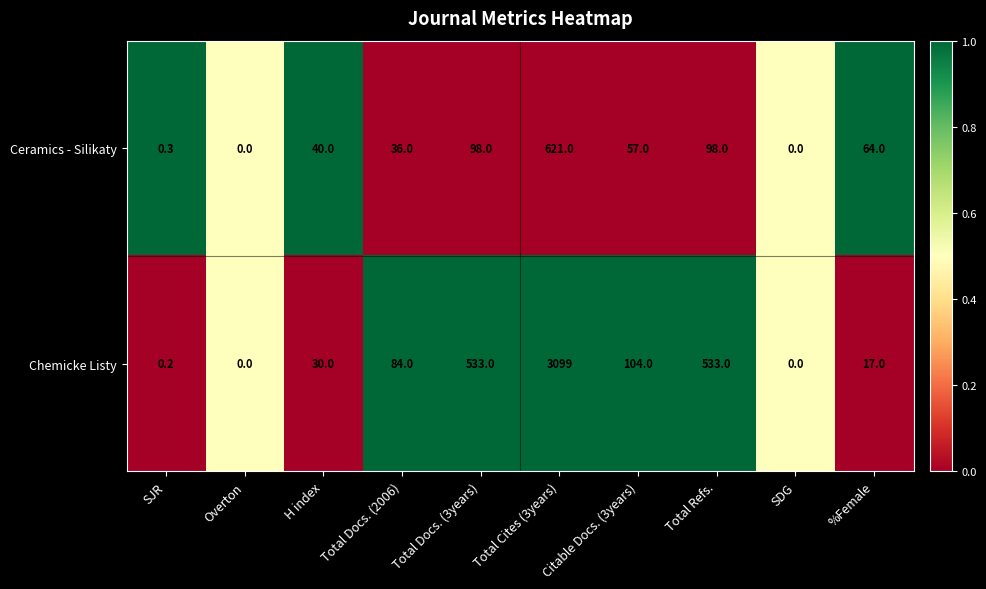

What is the total value across all series at Total Cites (3years)?

3720.0